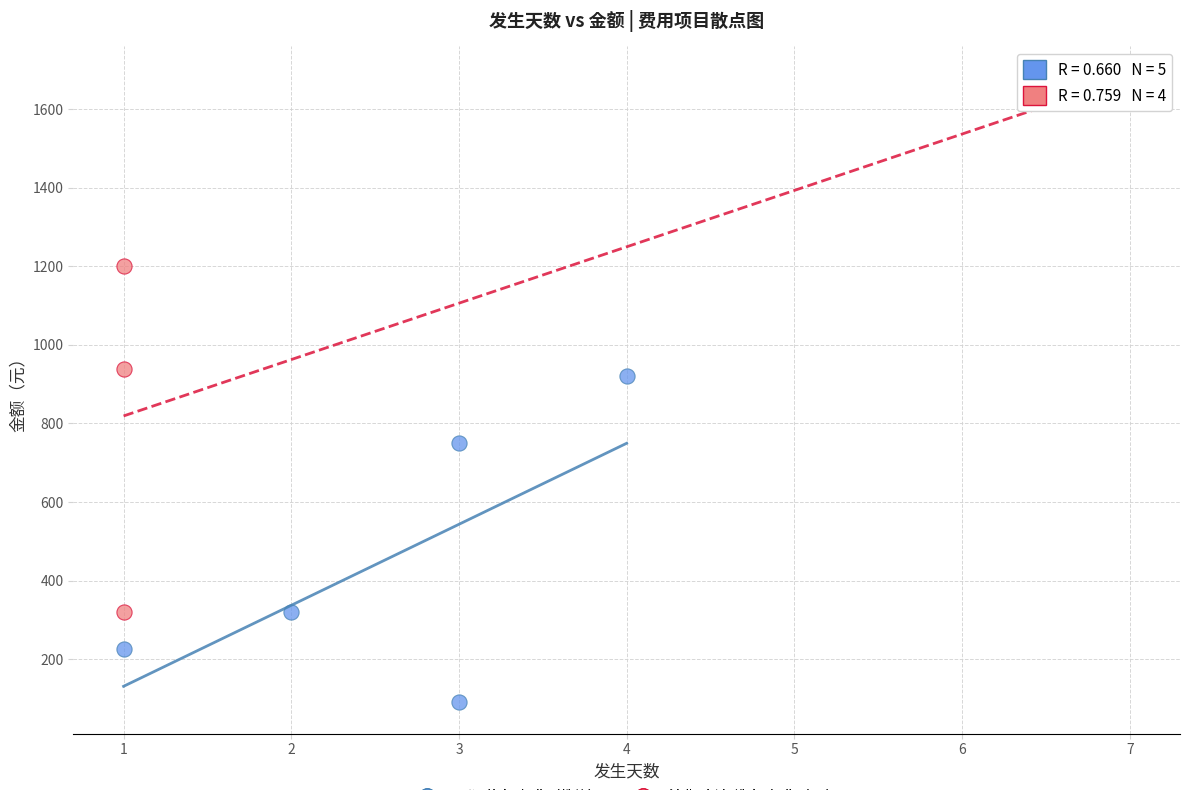

Which series has the largest Y range (max minus min)?

油费/高速/洗车/餐费（ep）